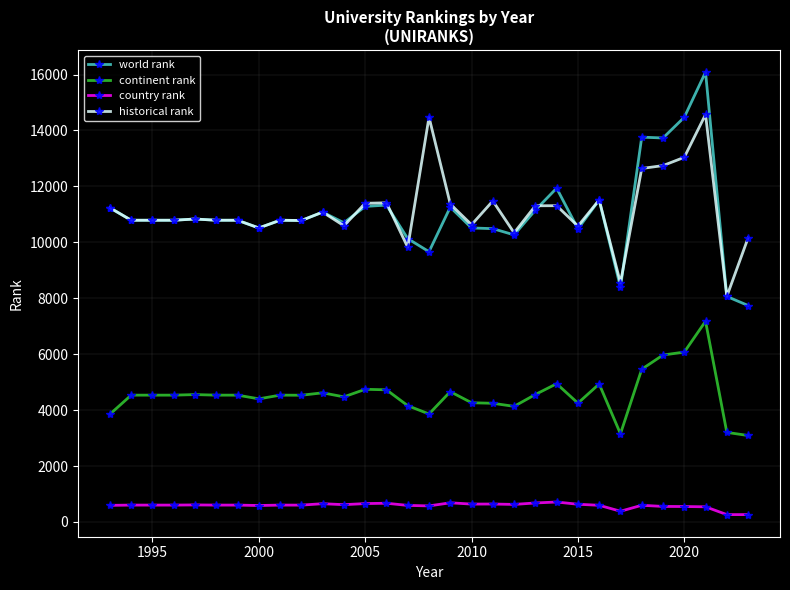

At how many categories does at least one series exceed 1161?

31